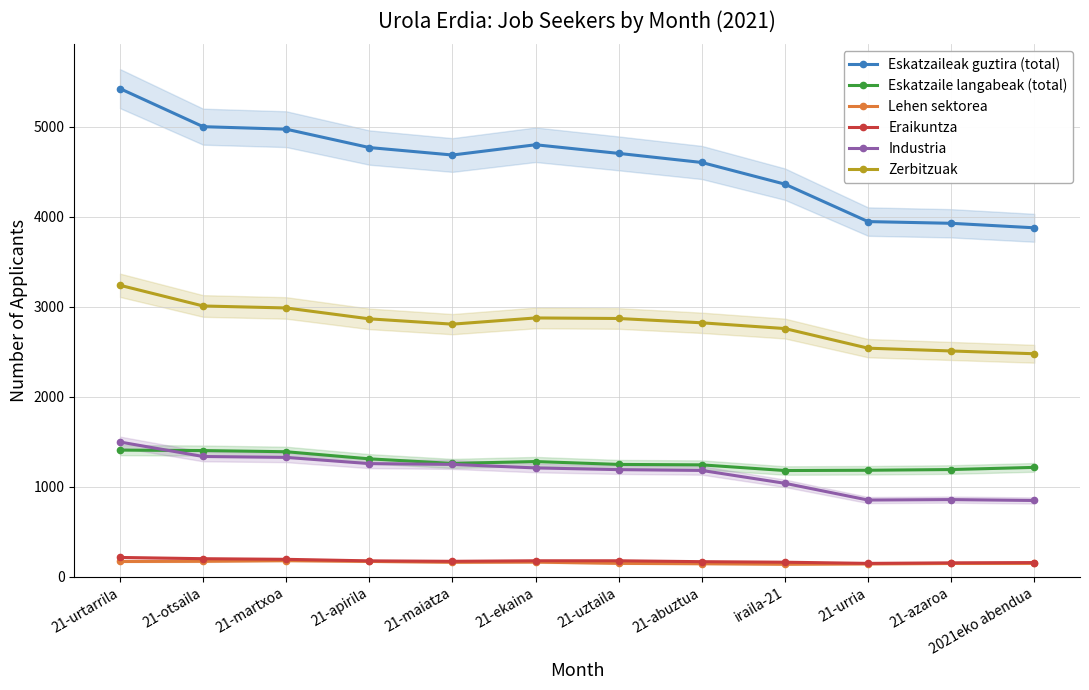

What is the approximate value of Eskatzaileak guztira (total) at 21-otsaila, to the nearest 10?

5000